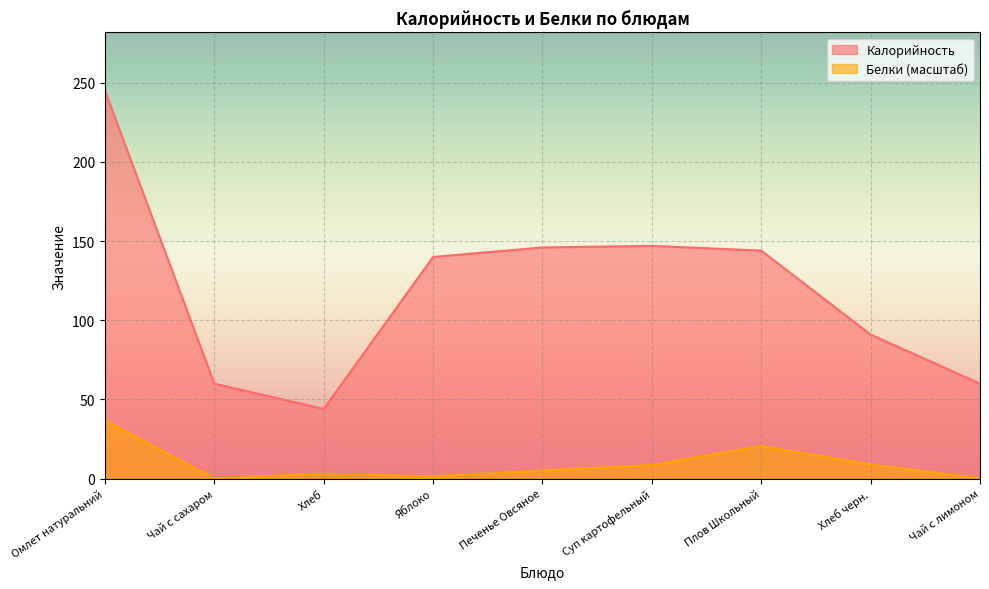

What is the difference between the highest and lowest values at Хлеб?

40.9